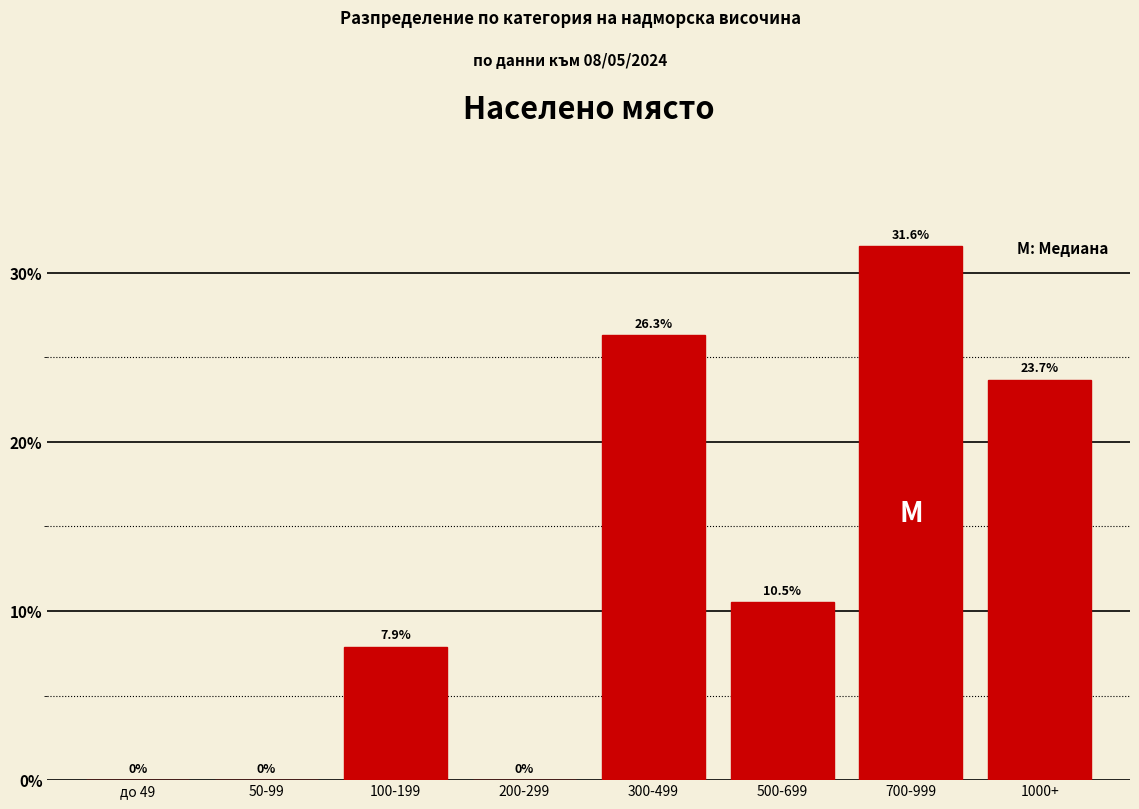

Reading left to right, list all the values displayed in this chart.

до 49=0.0	50-99=0.0	100-199=7.9	200-299=0.0	300-499=26.3	500-699=10.5	700-999=31.6	1000+=23.7